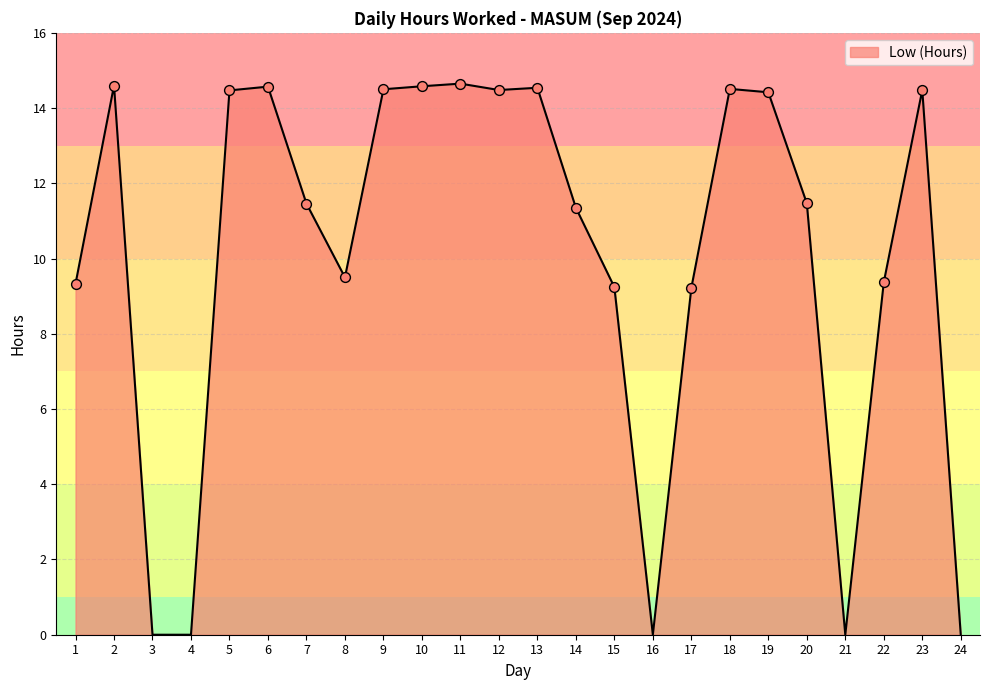

What is the change in value from 13 to 17?

-5.3